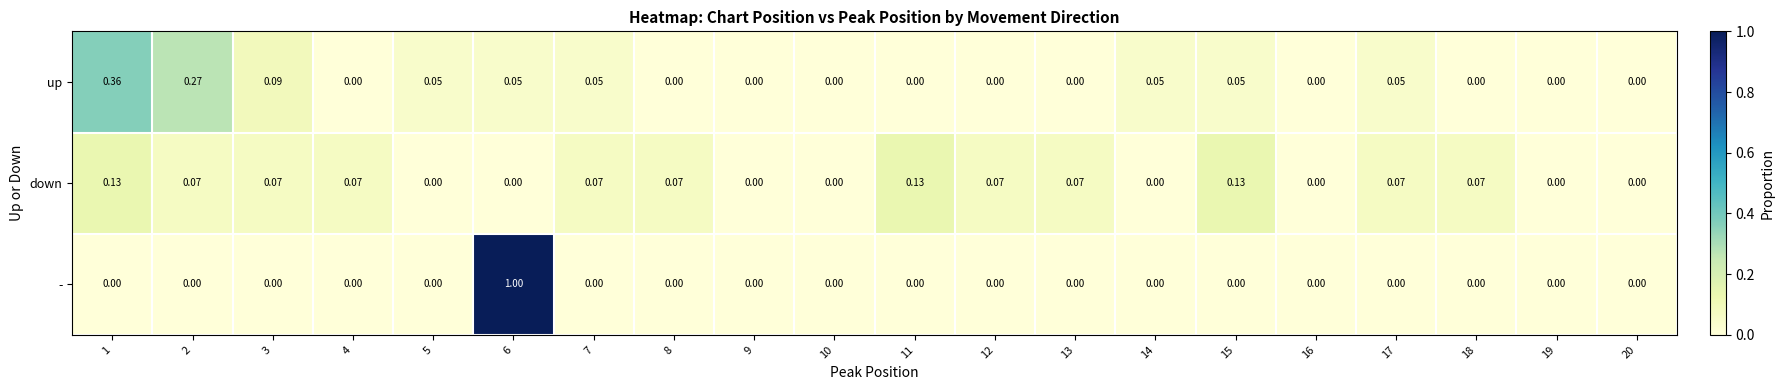

List the series in order of their peak value, highest first.

-, up, down